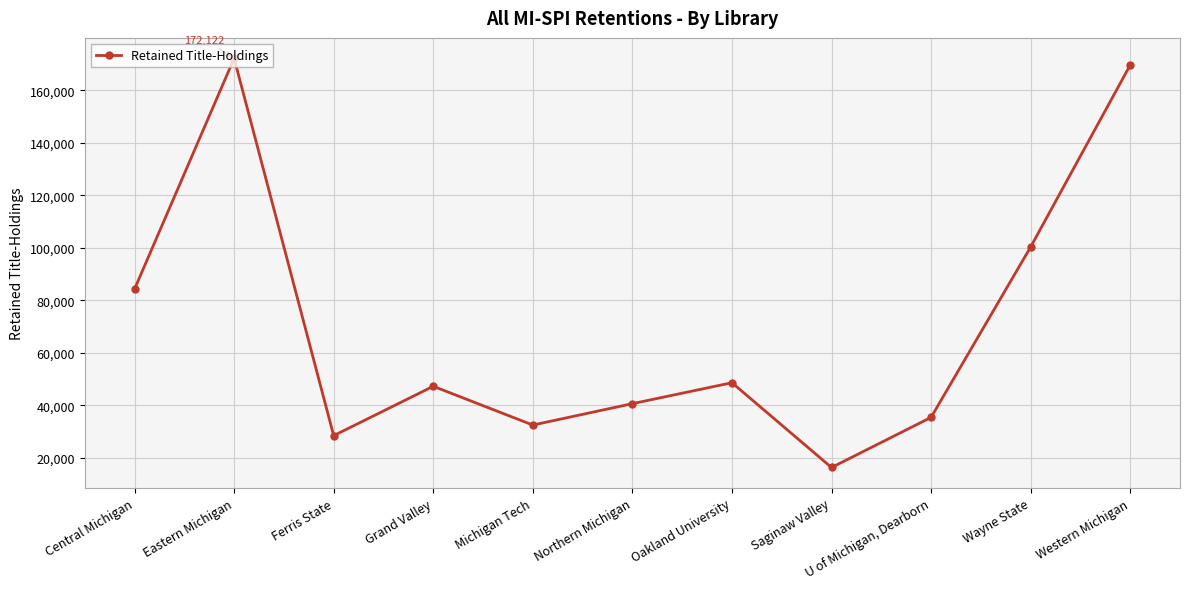

What is the approximate value at Ferris State?

28416